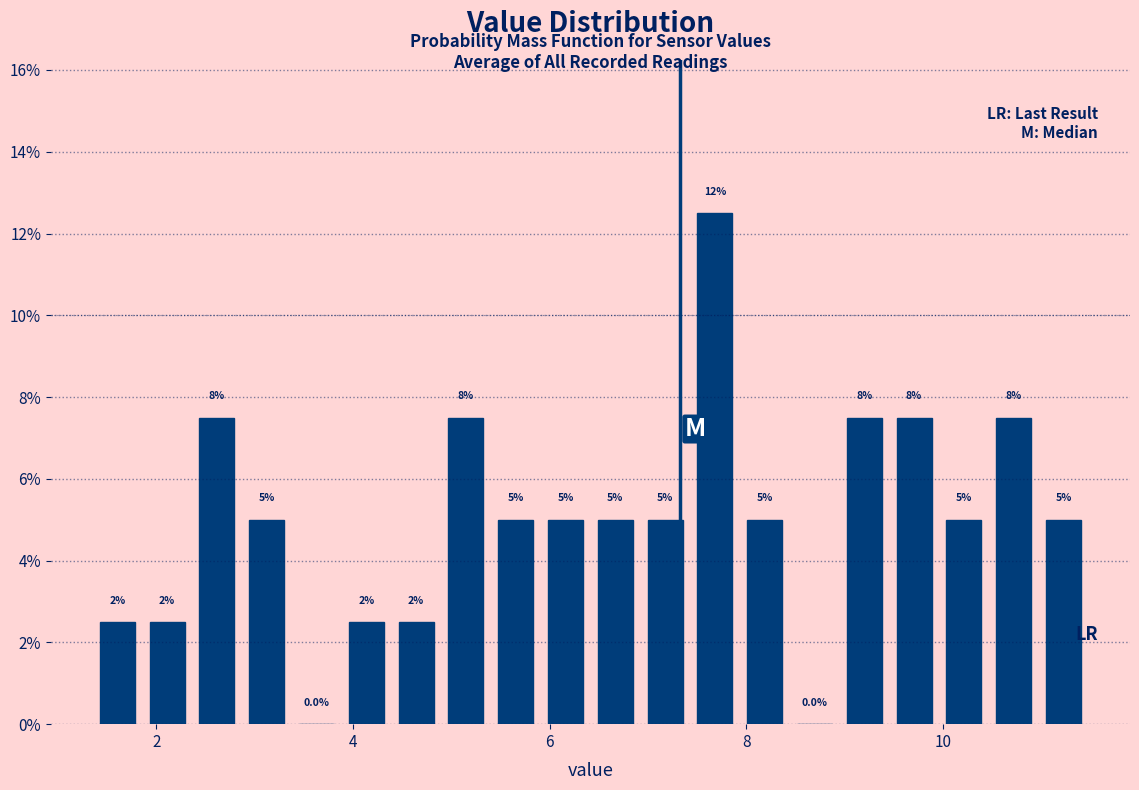

Read against the x-axis, roughly where is the centre of the tallest bar?

7.6